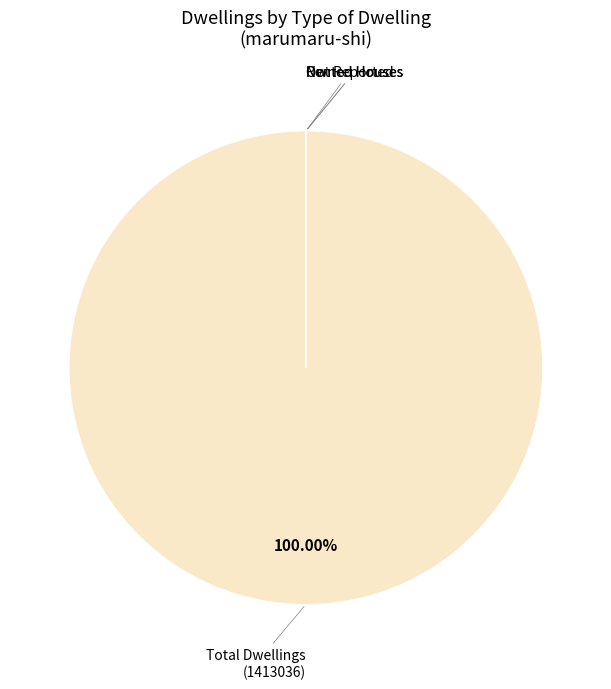

Which slice represents more than half of the pie?

Total Dwellings (1413036)